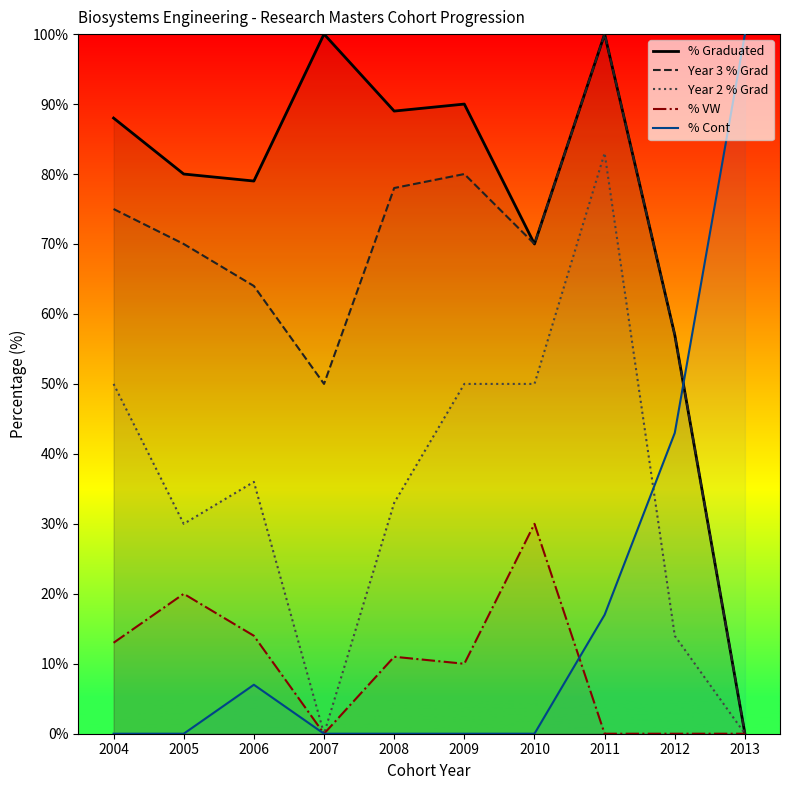

In % VW, how many points are lower than both neighbors (excluding endpoints)?

2